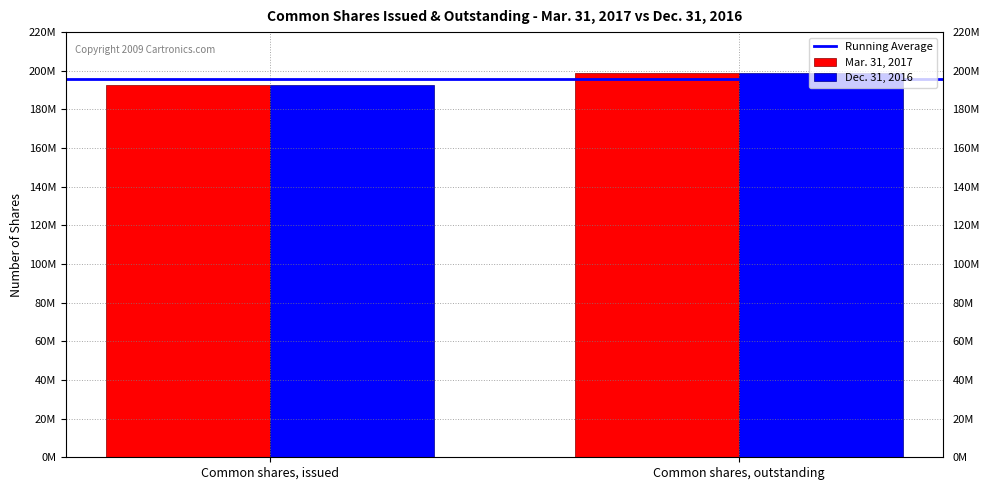

How many Mar. 31, 2017 values are between 192727001 and 198794052?

2